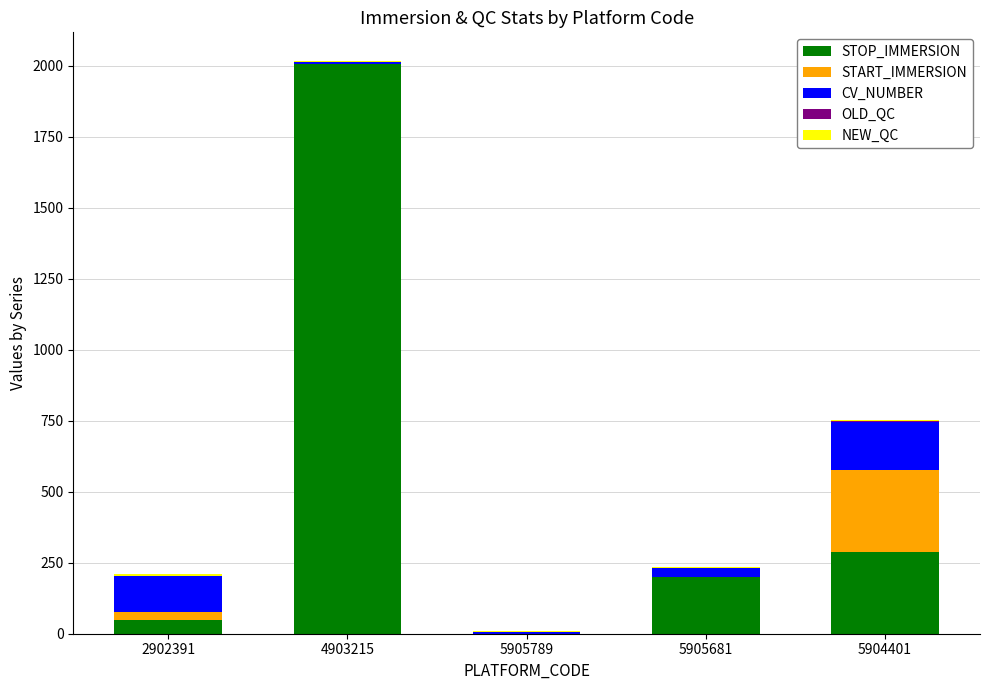

At which category is the sum across all series the highest?

4903215